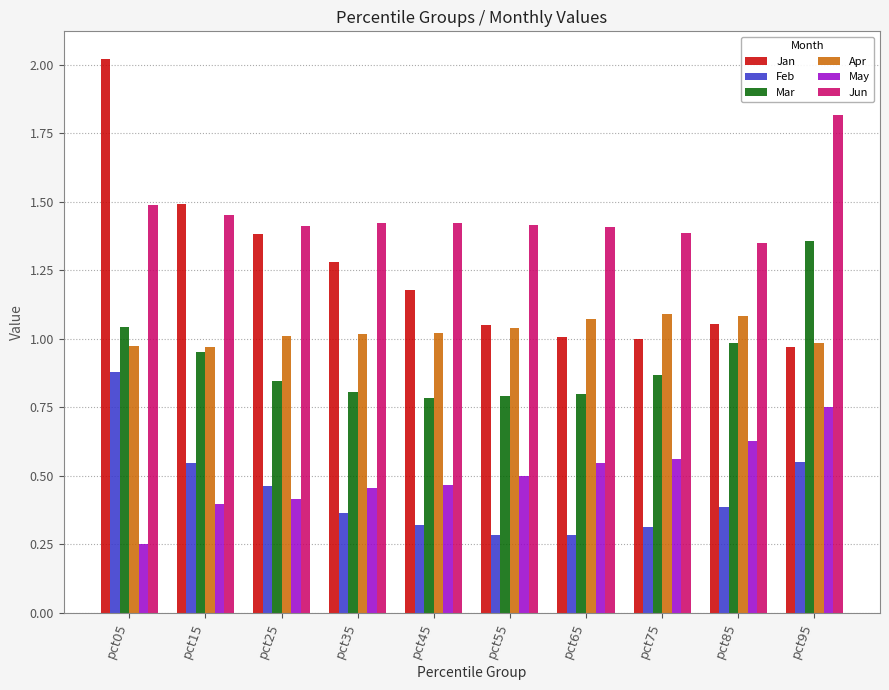

How many groups of bars are there?

10